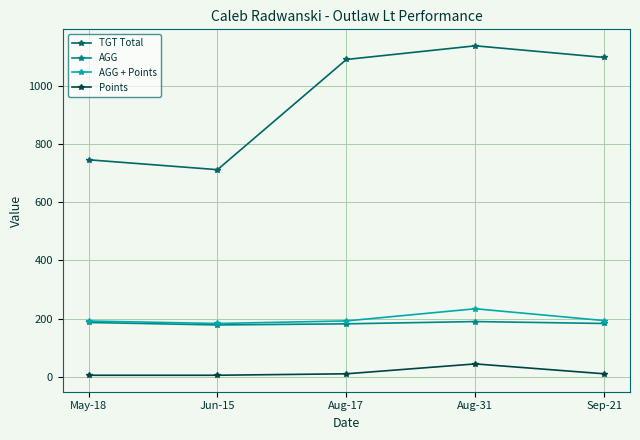

True or false: Points has more than 0 points higher than both neighbors.

True